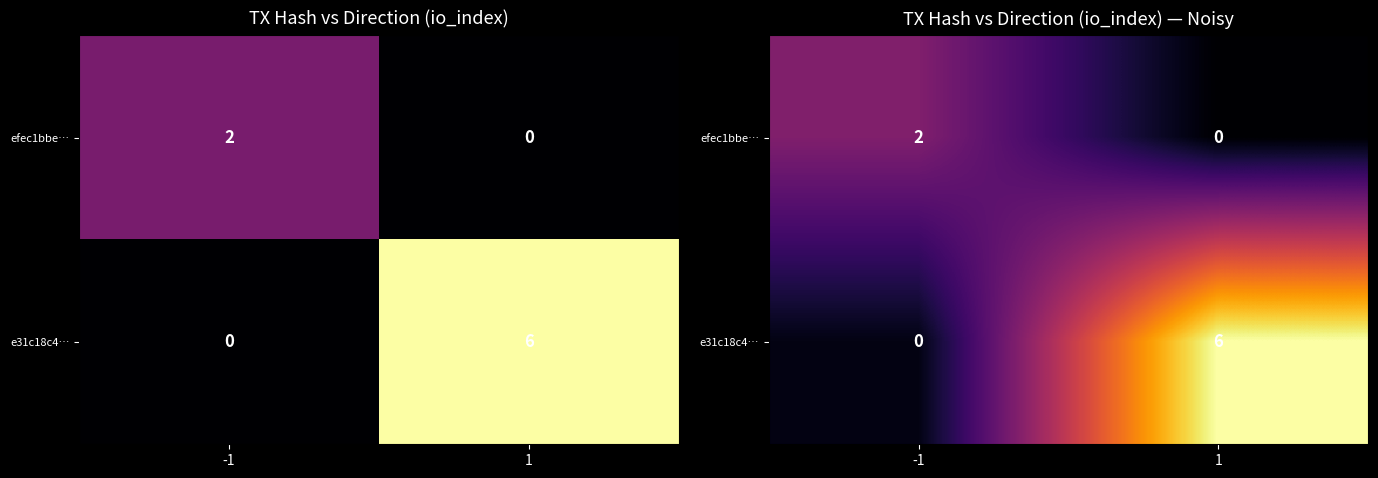

Is it true that e31c18c4… equals 0.2 at -1?

False